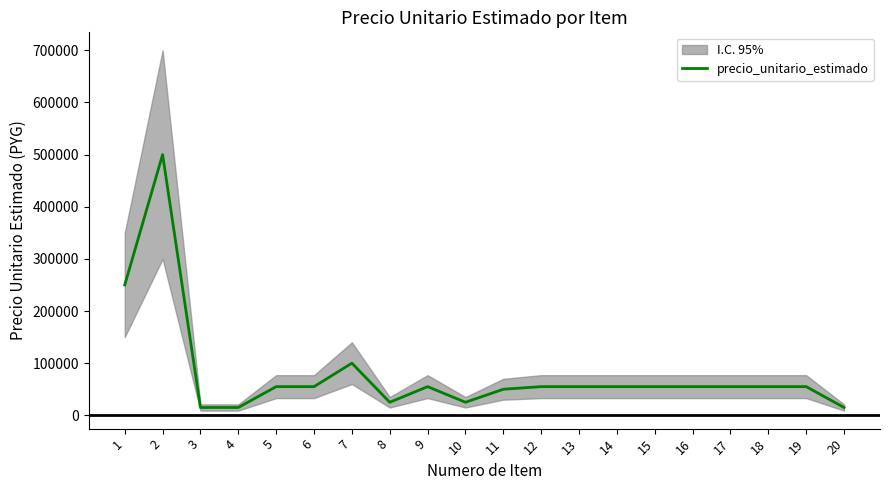

Reading left to right, extract all data points from this chart.

250000	500000	15000	15000	55000	55000	100000	25000	55000	25000	50000	55000	55000	55000	55000	55000	55000	55000	55000	15000